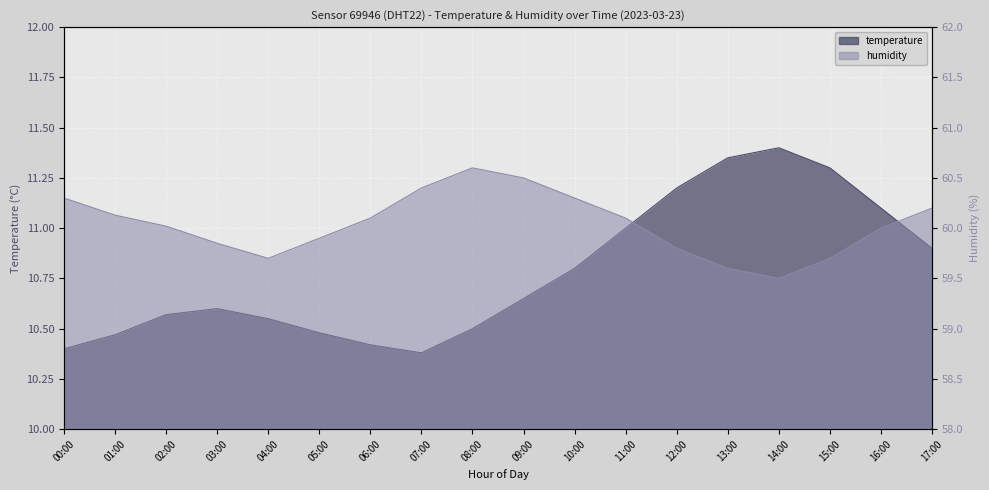

Reading left to right, list all the values displayed in this chart.

temperature: 00:00=10.4	01:00=10.5	02:00=10.6	03:00=10.6	04:00=10.6	05:00=10.5	06:00=10.4	07:00=10.4	08:00=10.5	09:00=10.7	10:00=10.8	11:00=11.0	12:00=11.2	13:00=11.3	14:00=11.4	15:00=11.3	16:00=11.1	17:00=10.9
humidity: 00:00=60.3	01:00=60.1	02:00=60.0	03:00=59.9	04:00=59.7	05:00=59.9	06:00=60.1	07:00=60.4	08:00=60.6	09:00=60.5	10:00=60.3	11:00=60.1	12:00=59.8	13:00=59.6	14:00=59.5	15:00=59.7	16:00=60.0	17:00=60.2